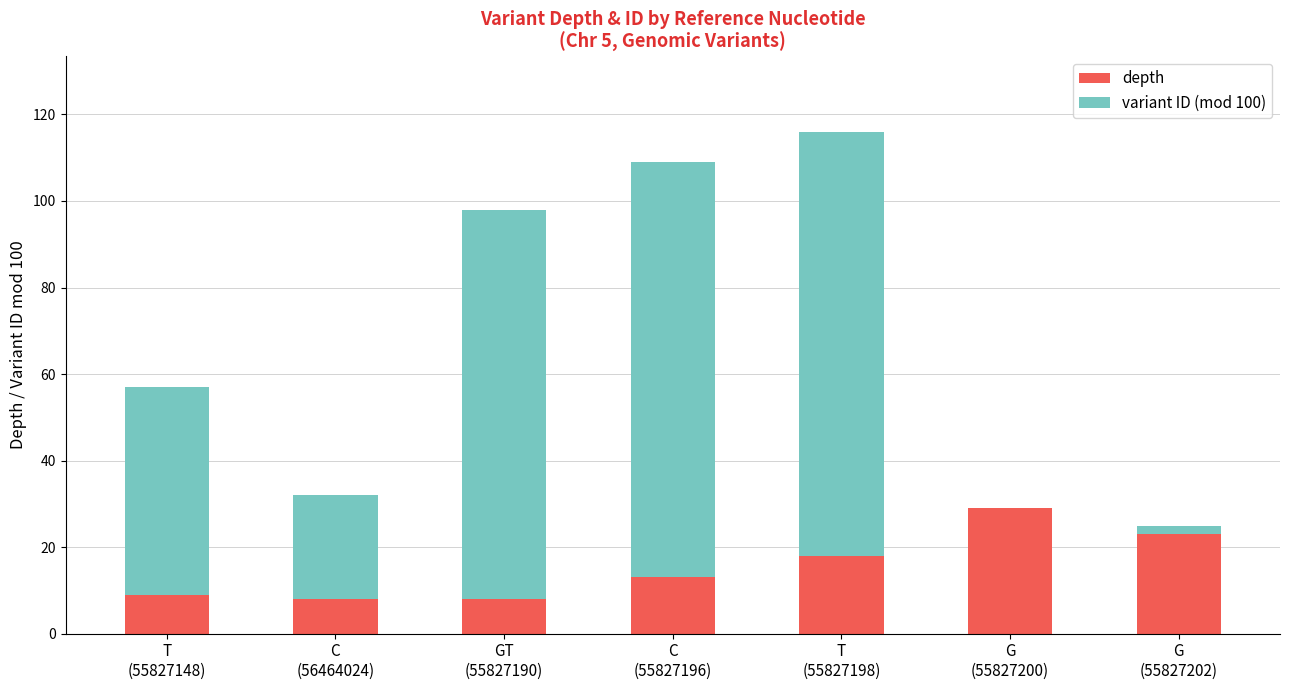

What are all the series names shown in the legend?

depth, variant ID (mod 100)